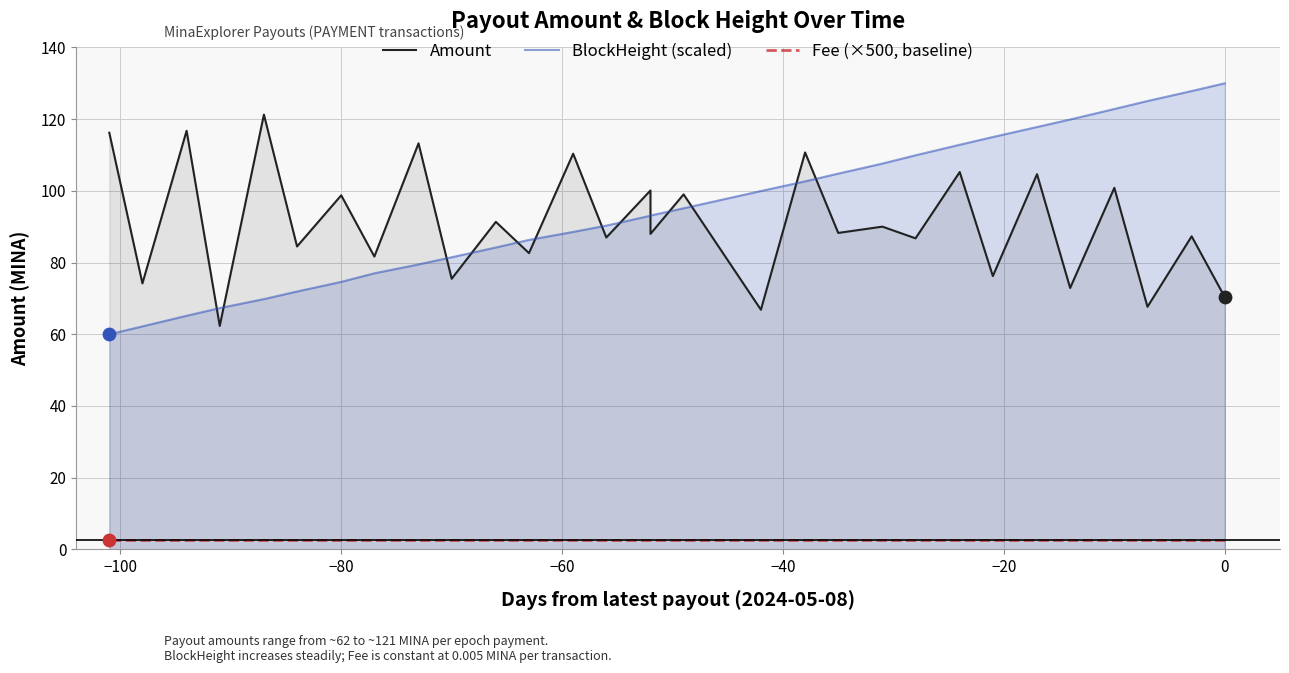

Which series contains the lowest Y value?

Fee (×500, baseline)